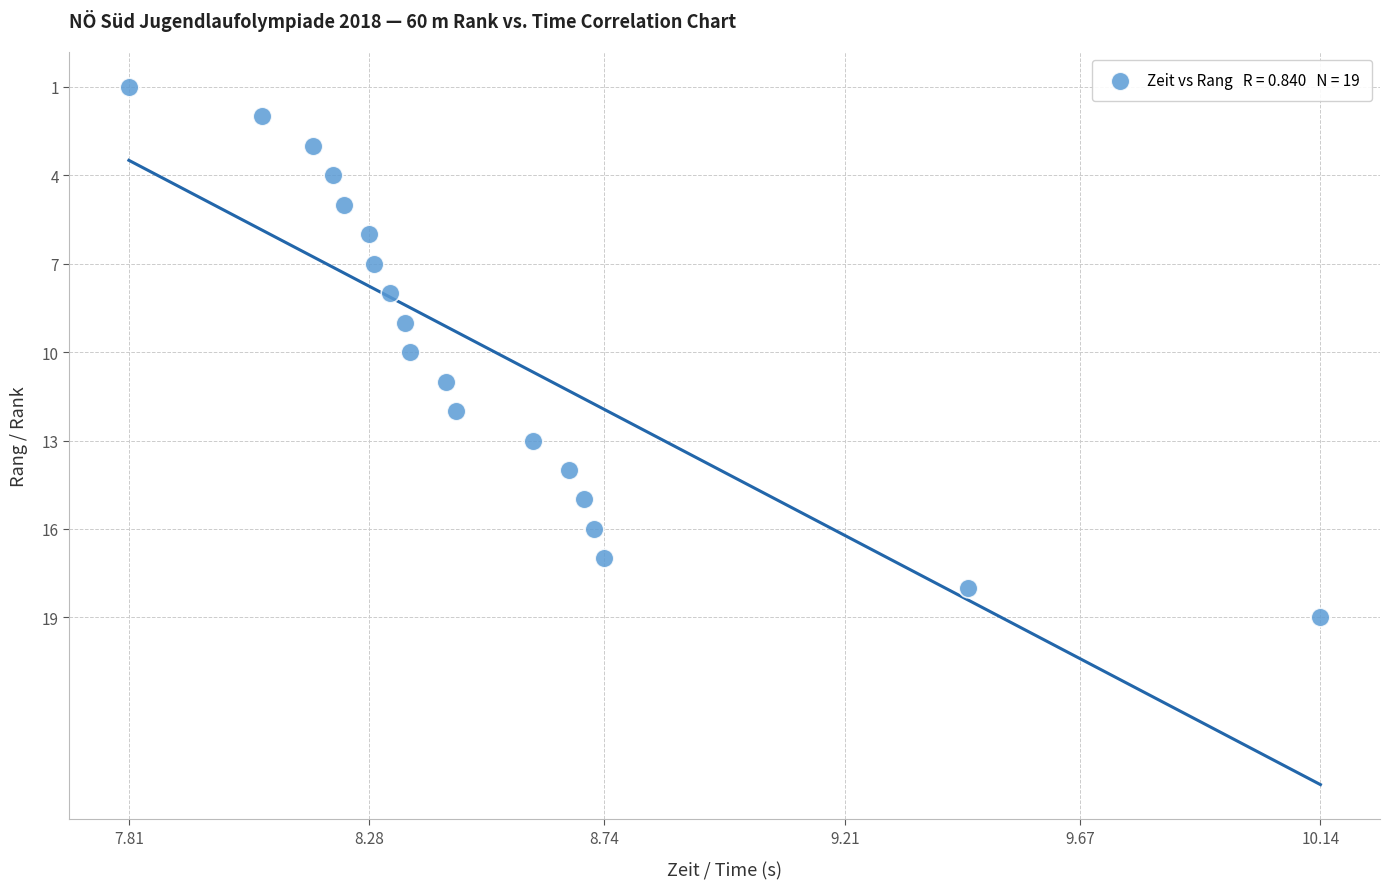

What is the range of Y values (max minus min)?

18